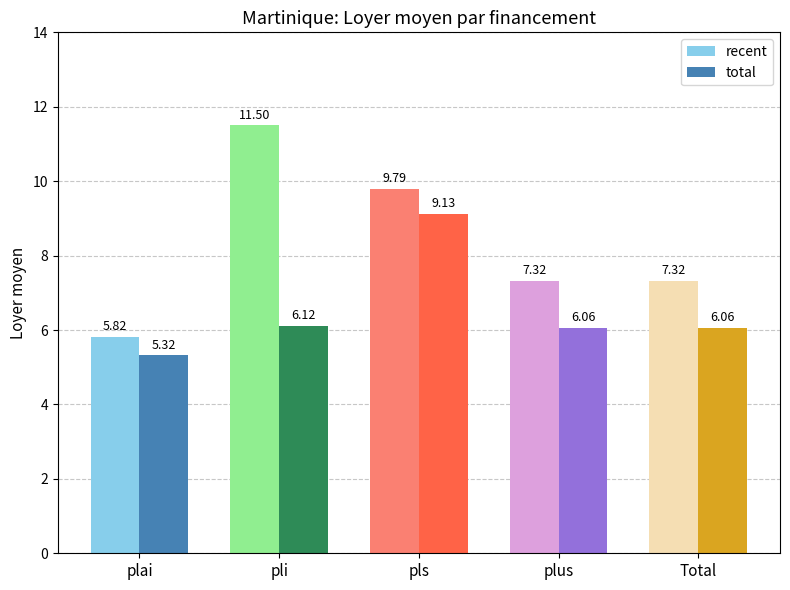

Between pli and Total, which series saw the biggest shift?

recent